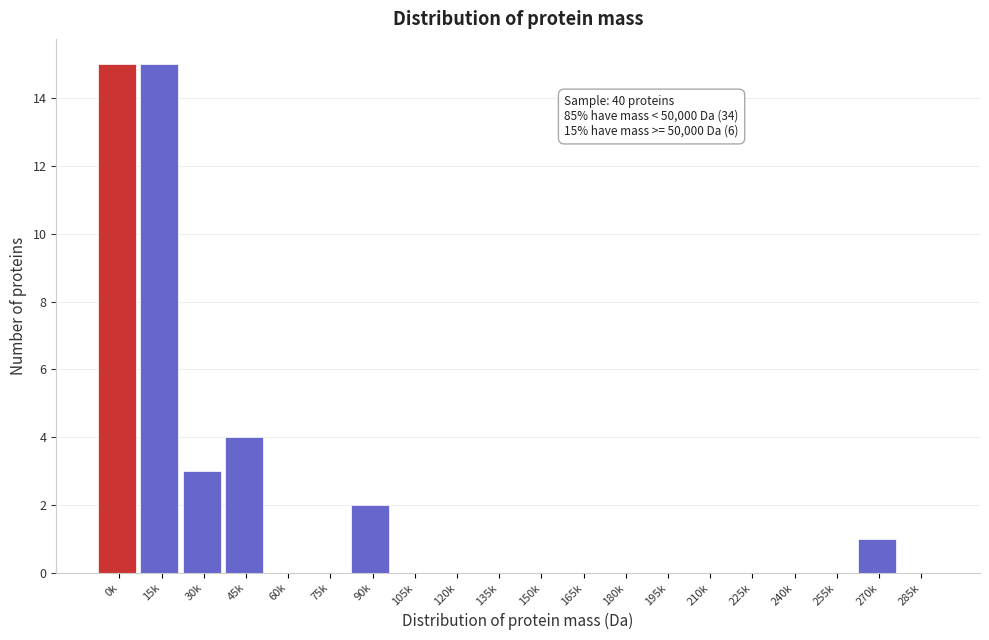

Reading left to right, list all the values displayed in this chart.

0k=15	15k=15	30k=3	45k=4	60k=0	75k=0	90k=2	105k=0	120k=0	135k=0	150k=0	165k=0	180k=0	195k=0	210k=0	225k=0	240k=0	255k=0	270k=1	285k=0